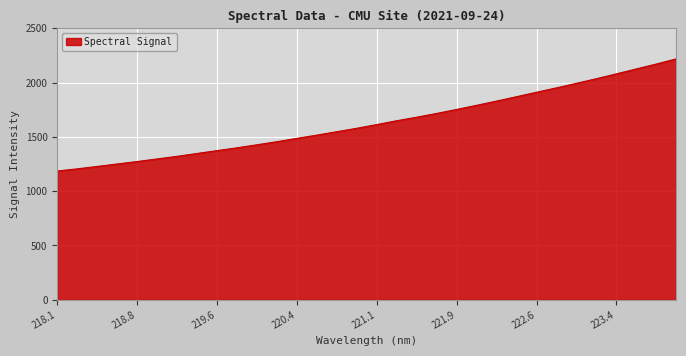

What is the greatest value displayed?

2218.3